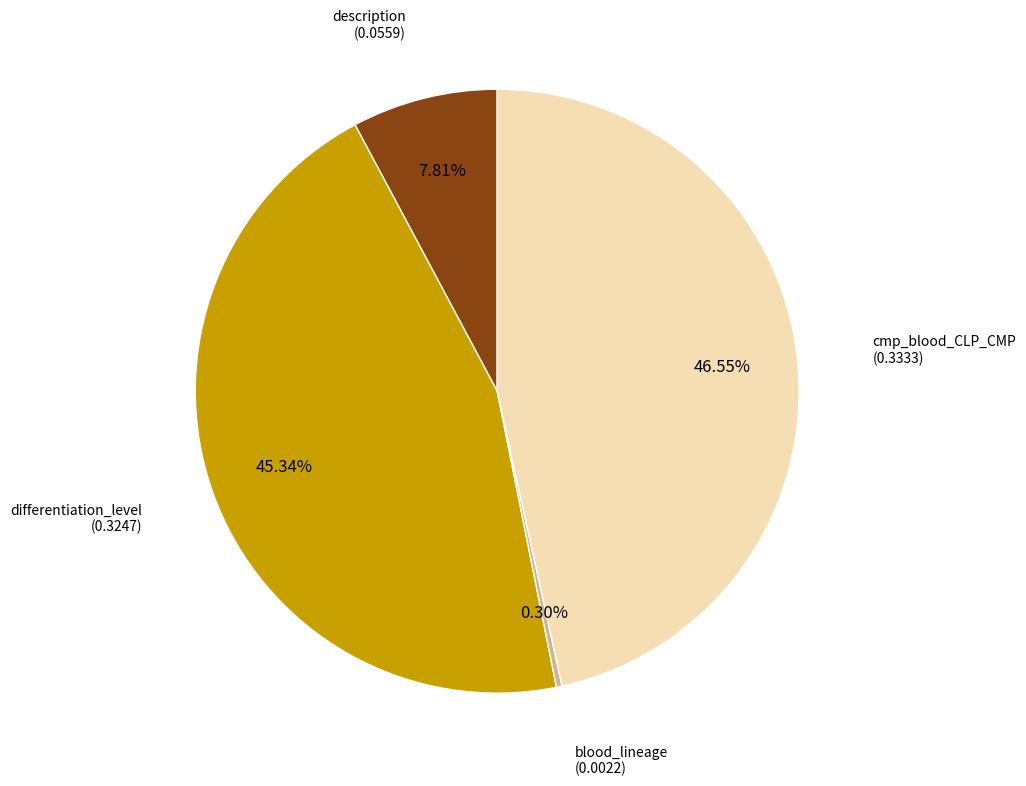

Count the number of slices in the pie.

4